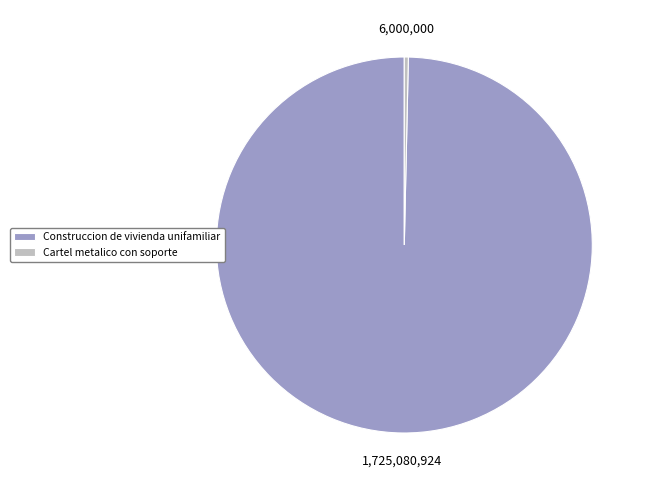

How many segments does this pie chart have?

2